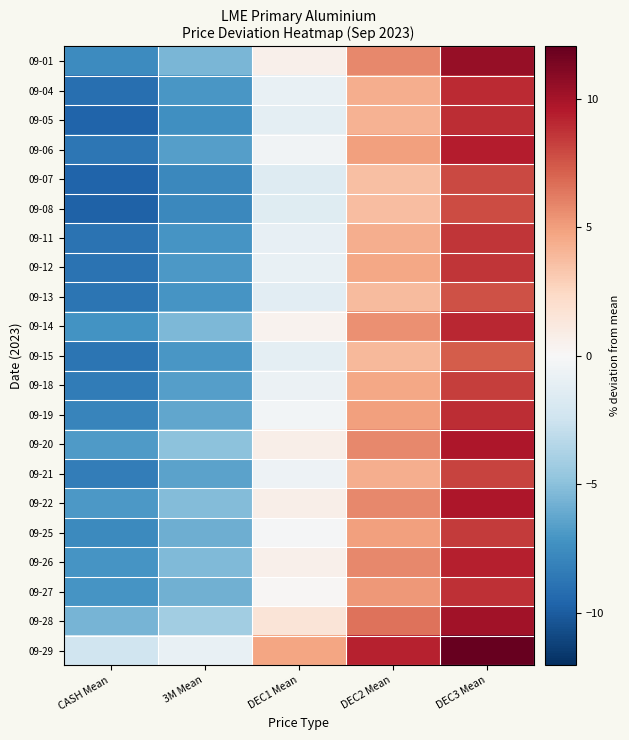

Reading right to left, what are all the values shown in this chart?

09-01: DEC3 Mean=10.5	DEC2 Mean=5.8	DEC1 Mean=0.6	3M Mean=-5.5	CASH Mean=-7.6
09-04: DEC3 Mean=9.0	DEC2 Mean=4.4	DEC1 Mean=-0.9	3M Mean=-7.0	CASH Mean=-9.0
09-05: DEC3 Mean=8.9	DEC2 Mean=4.2	DEC1 Mean=-1.2	3M Mean=-7.4	CASH Mean=-9.6
09-06: DEC3 Mean=9.5	DEC2 Mean=5.0	DEC1 Mean=-0.4	3M Mean=-6.7	CASH Mean=-8.7
09-07: DEC3 Mean=7.9	DEC2 Mean=3.7	DEC1 Mean=-1.6	3M Mean=-7.8	CASH Mean=-9.7
09-08: DEC3 Mean=7.9	DEC2 Mean=3.7	DEC1 Mean=-1.4	3M Mean=-7.7	CASH Mean=-9.8
09-11: DEC3 Mean=8.6	DEC2 Mean=4.4	DEC1 Mean=-1.0	3M Mean=-7.1	CASH Mean=-8.9
09-12: DEC3 Mean=8.6	DEC2 Mean=4.6	DEC1 Mean=-0.9	3M Mean=-7.0	CASH Mean=-8.9
09-13: DEC3 Mean=7.7	DEC2 Mean=3.8	DEC1 Mean=-1.3	3M Mean=-7.1	CASH Mean=-8.8
09-14: DEC3 Mean=9.1	DEC2 Mean=5.5	DEC1 Mean=0.4	3M Mean=-5.4	CASH Mean=-7.2
09-15: DEC3 Mean=7.3	DEC2 Mean=3.9	DEC1 Mean=-1.2	3M Mean=-7.0	CASH Mean=-8.8
09-18: DEC3 Mean=8.4	DEC2 Mean=4.6	DEC1 Mean=-0.7	3M Mean=-6.7	CASH Mean=-8.4
09-19: DEC3 Mean=8.9	DEC2 Mean=4.9	DEC1 Mean=-0.4	3M Mean=-6.3	CASH Mean=-8.0
09-20: DEC3 Mean=9.7	DEC2 Mean=5.8	DEC1 Mean=0.7	3M Mean=-4.9	CASH Mean=-6.8
09-21: DEC3 Mean=8.1	DEC2 Mean=4.4	DEC1 Mean=-0.6	3M Mean=-6.4	CASH Mean=-8.3
09-22: DEC3 Mean=9.7	DEC2 Mean=5.8	DEC1 Mean=0.7	3M Mean=-5.2	CASH Mean=-6.9
09-25: DEC3 Mean=8.4	DEC2 Mean=4.9	DEC1 Mean=-0.1	3M Mean=-5.9	CASH Mean=-7.7
09-26: DEC3 Mean=9.4	DEC2 Mean=5.8	DEC1 Mean=0.6	3M Mean=-5.3	CASH Mean=-7.1
09-27: DEC3 Mean=8.8	DEC2 Mean=5.2	DEC1 Mean=0.2	3M Mean=-5.8	CASH Mean=-7.1
09-28: DEC3 Mean=10.1	DEC2 Mean=6.5	DEC1 Mean=1.6	3M Mean=-4.2	CASH Mean=-5.6
09-29: DEC3 Mean=12.0	DEC2 Mean=9.3	DEC1 Mean=4.7	3M Mean=-0.9	CASH Mean=-2.4